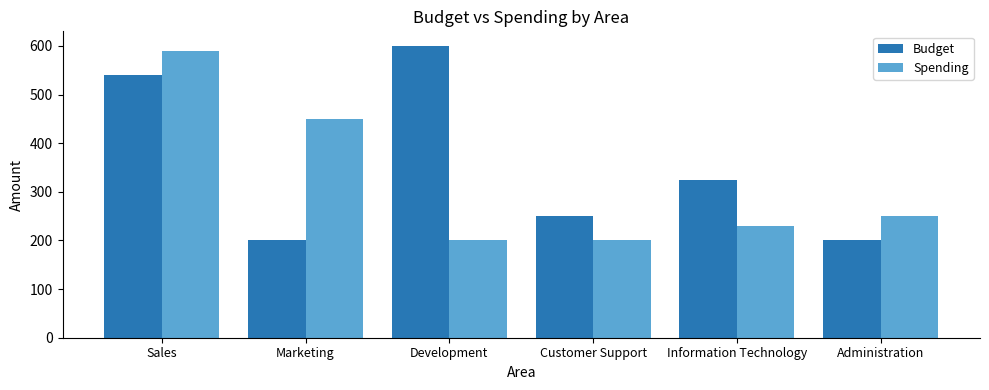

At which label is Budget closest to 400?

Information Technology